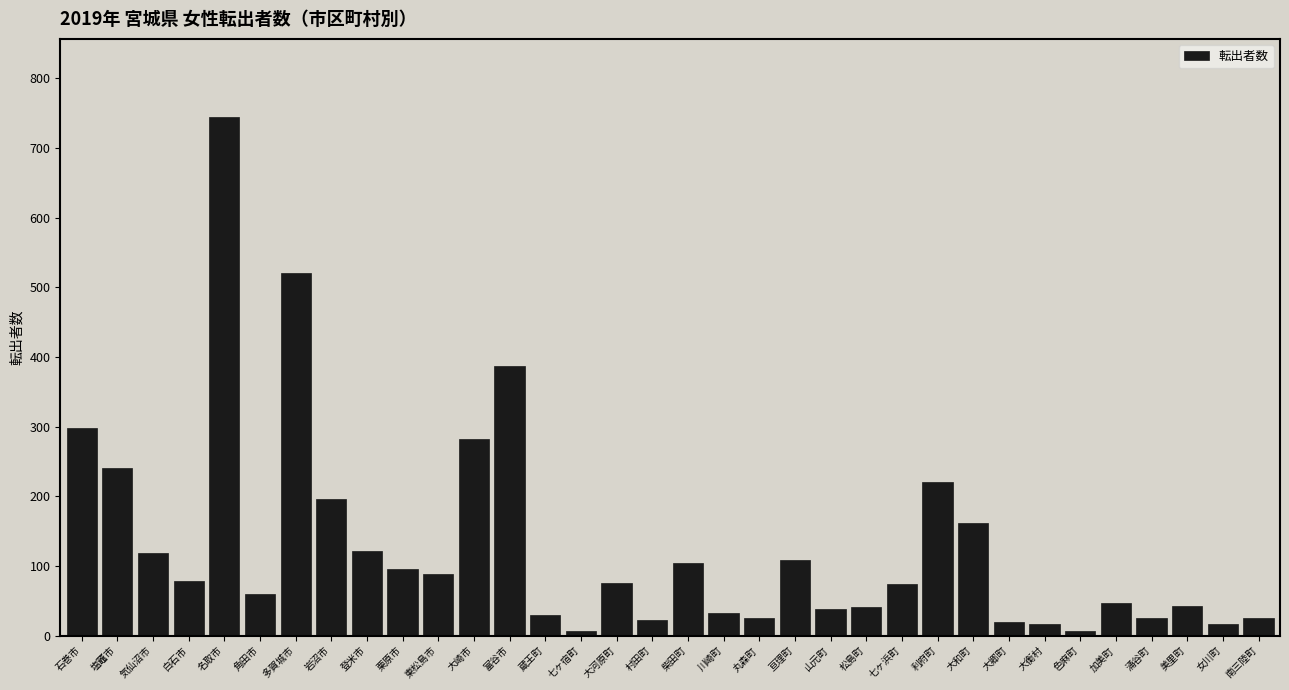

What is the difference between the maximum and minimum values?

739